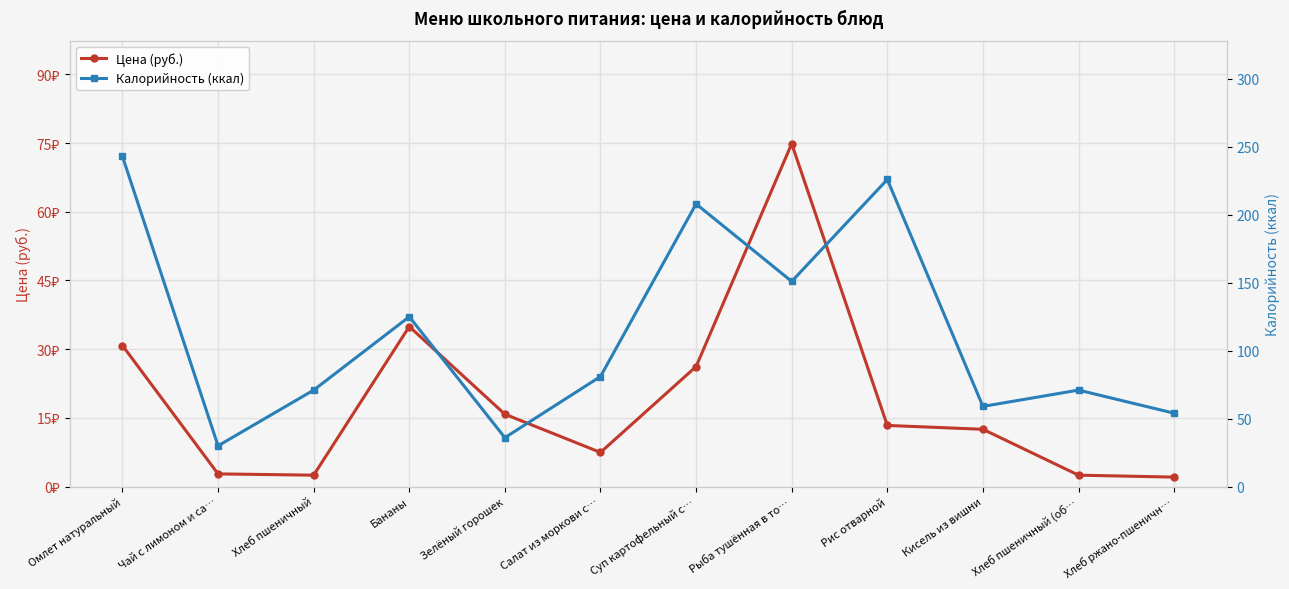

The Цена (руб.) series shows 15.2 at Суп картофельный с…. True or false?

False